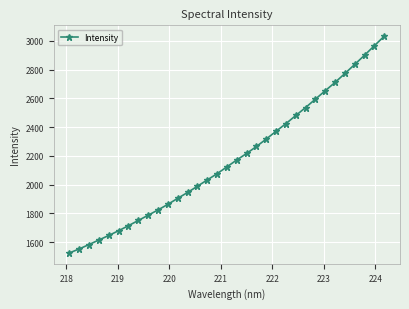

True or false: the data has more than 2 interior local peaks.

False